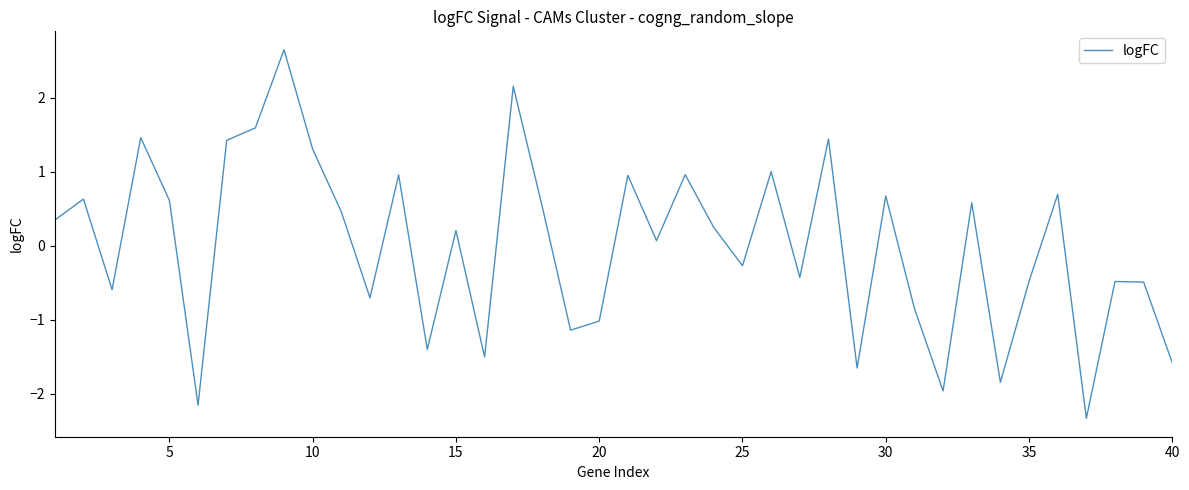

What is the difference between the maximum and minimum values?

5.0